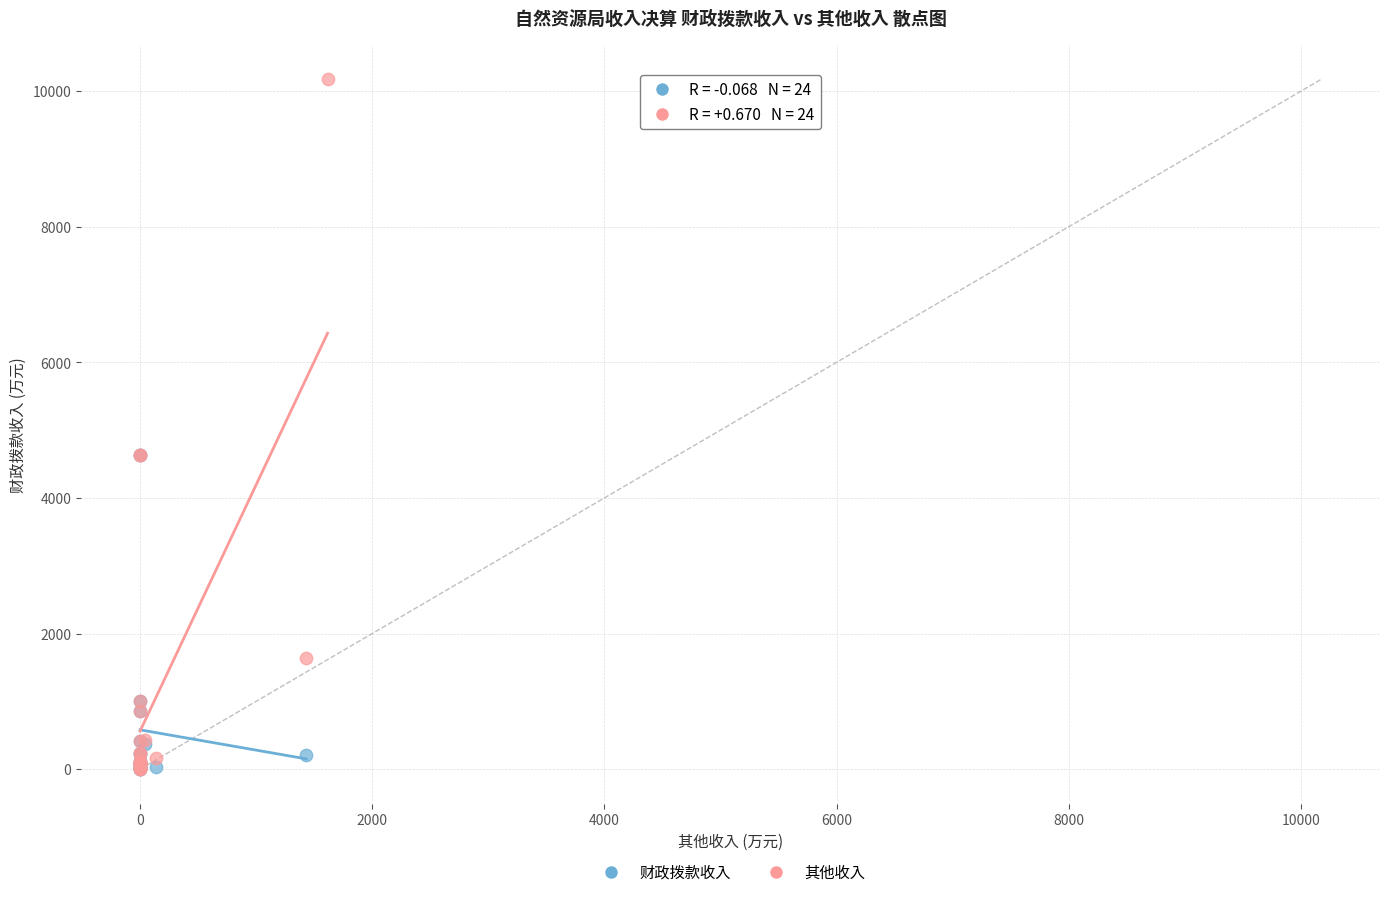

Which series contains the highest Y value?

其他收入